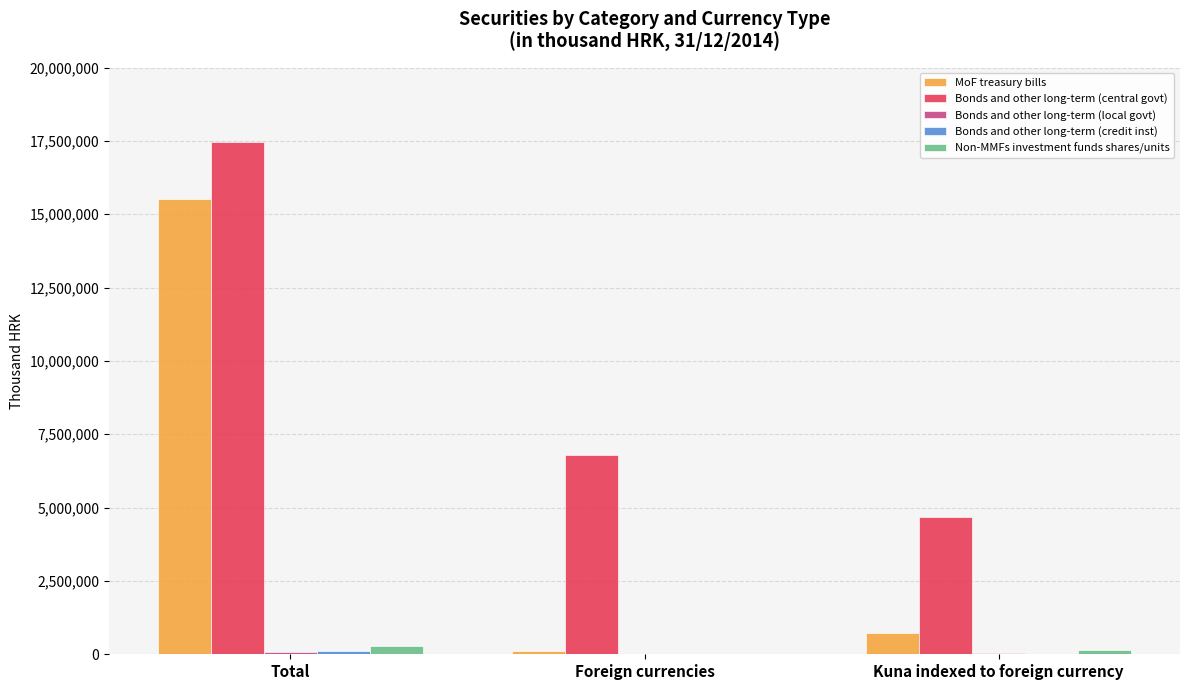

Does the chart contain stacked bars?

No